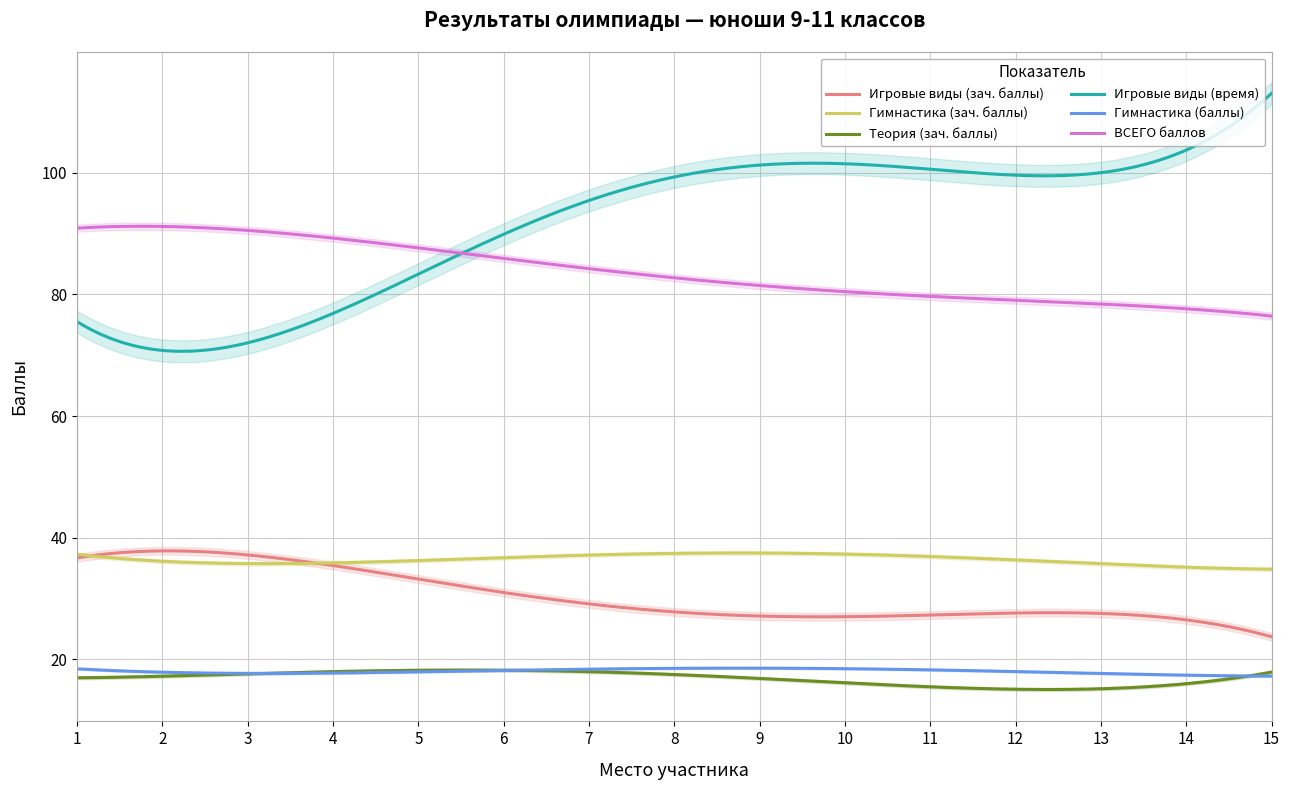

True or false: Игровые виды (зач. баллы) and Гимнастика (зач. баллы) intersect in this chart.

True